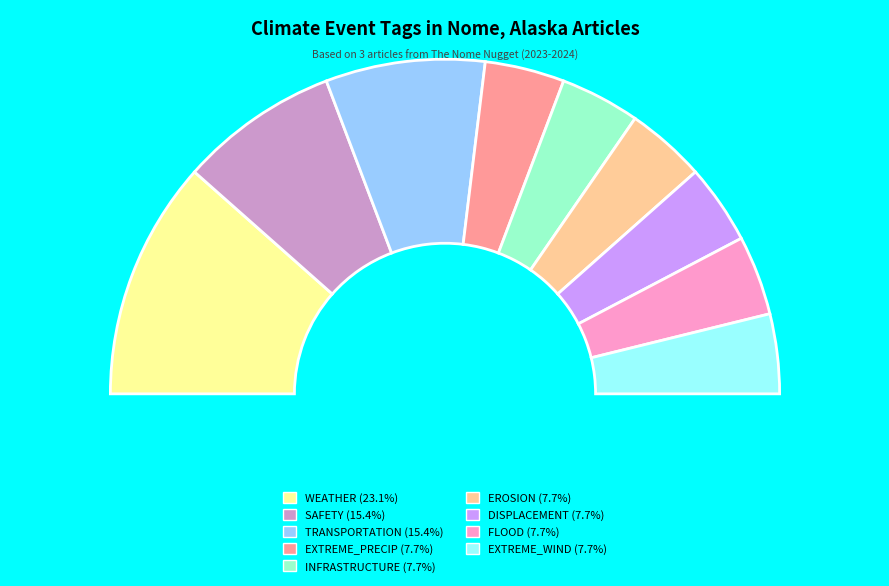

Which slice is the largest?

WEATHER